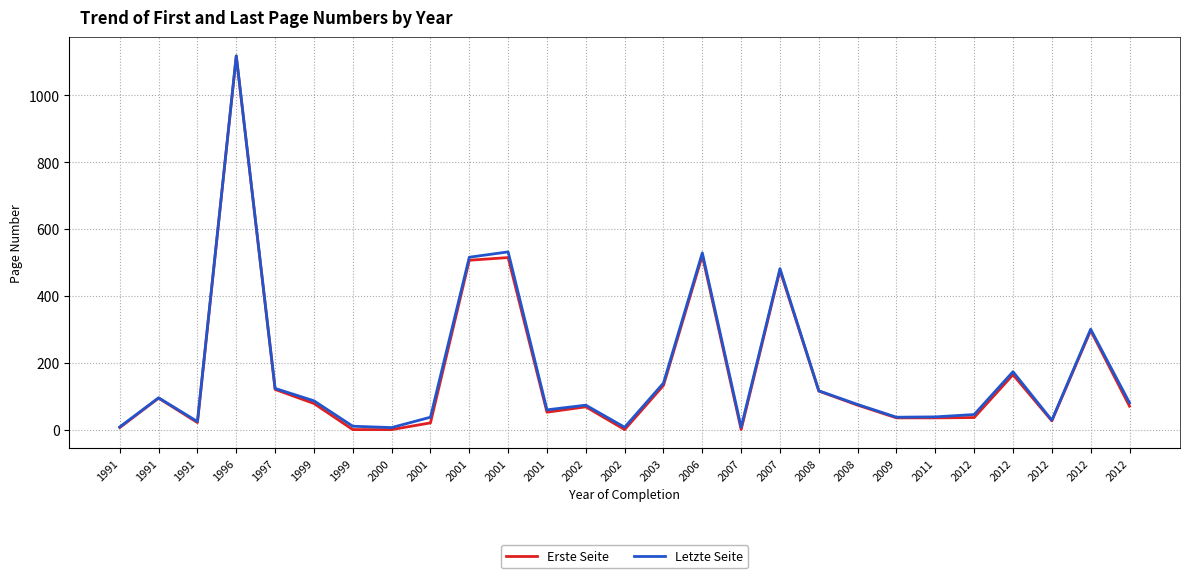

Which series has the widest spread of values?

Erste Seite